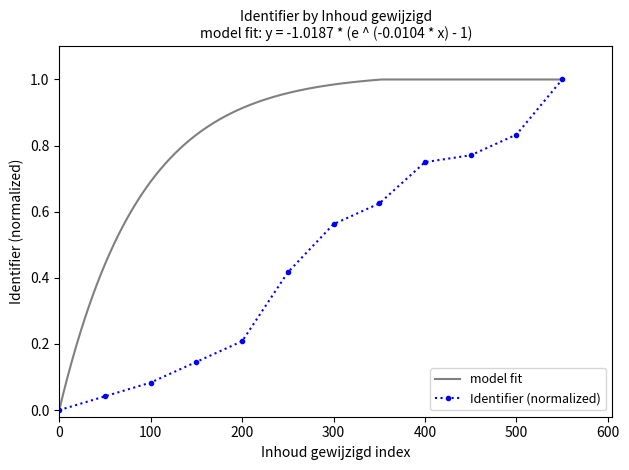

What is the average value?

0.5